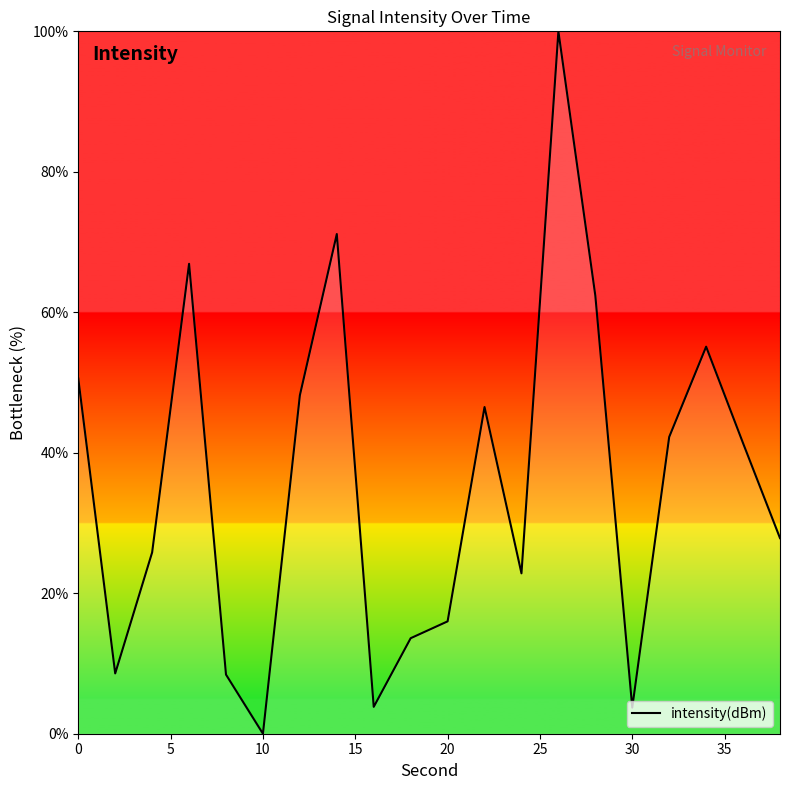

What is the difference between the maximum and minimum values?

100.0